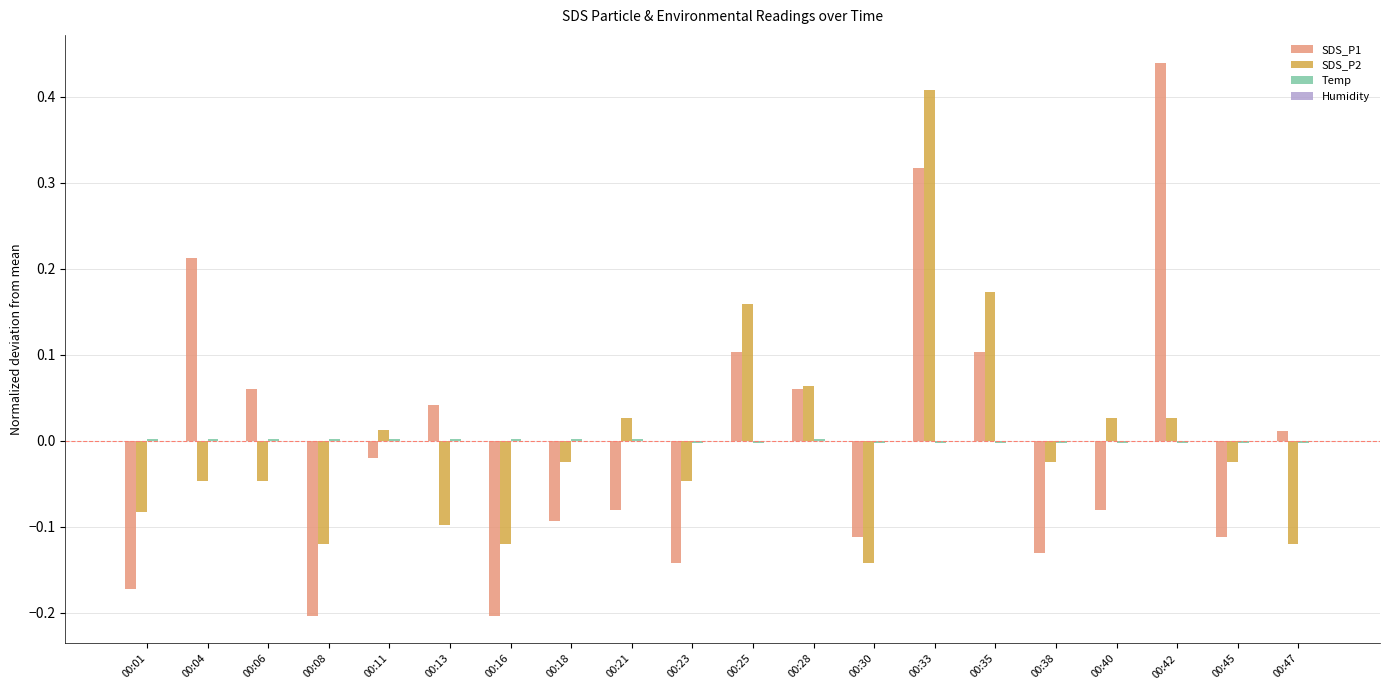

How many data points does each series have?

20